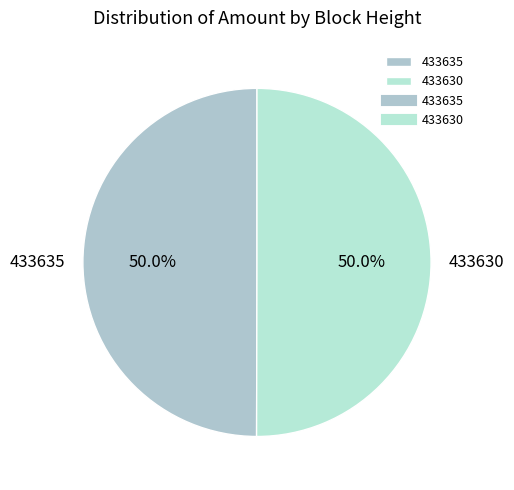

What is the total percentage of 433630 and 433635?

100.0%